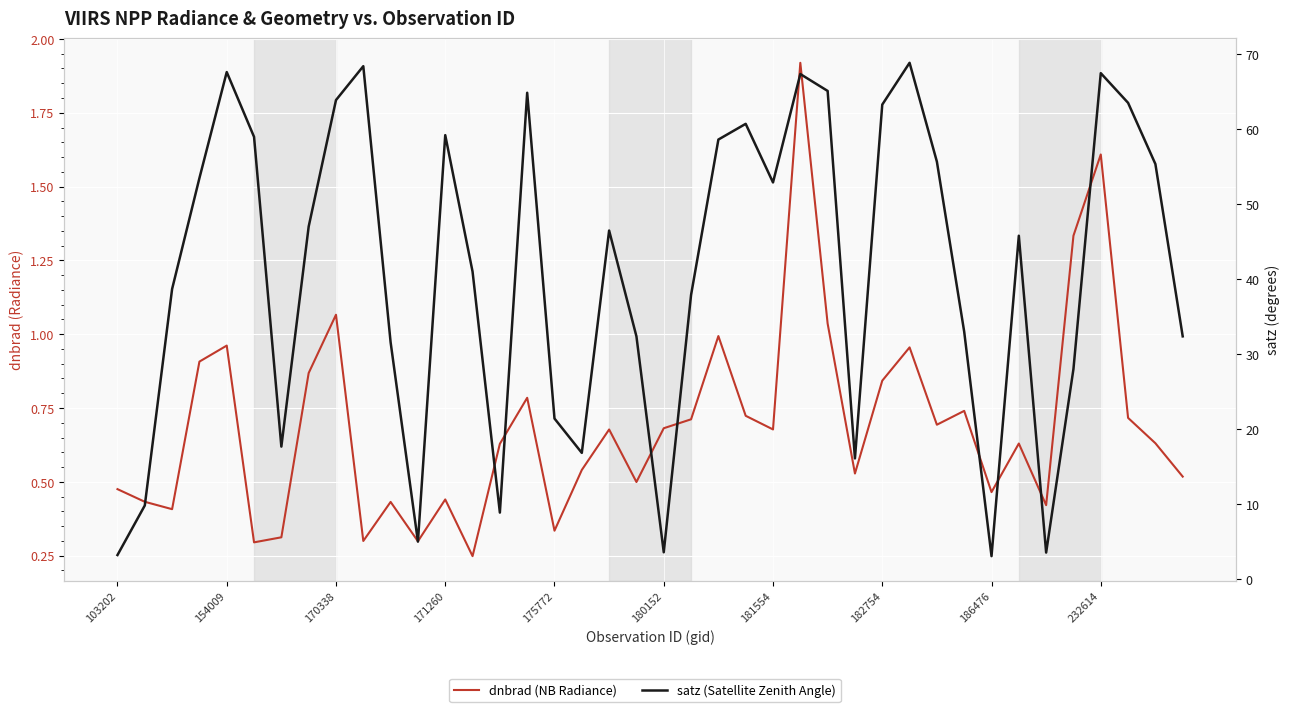

What position from the right is 19?

21